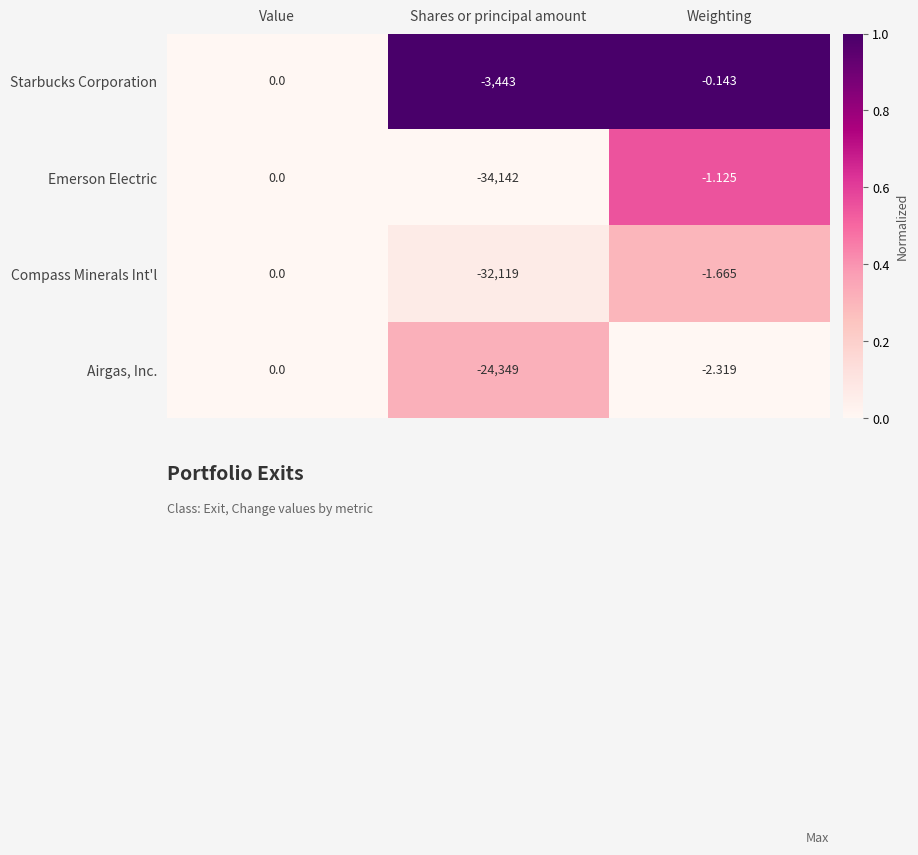

At which label does Starbucks Corporation reach its minimum?

Shares or principal amount